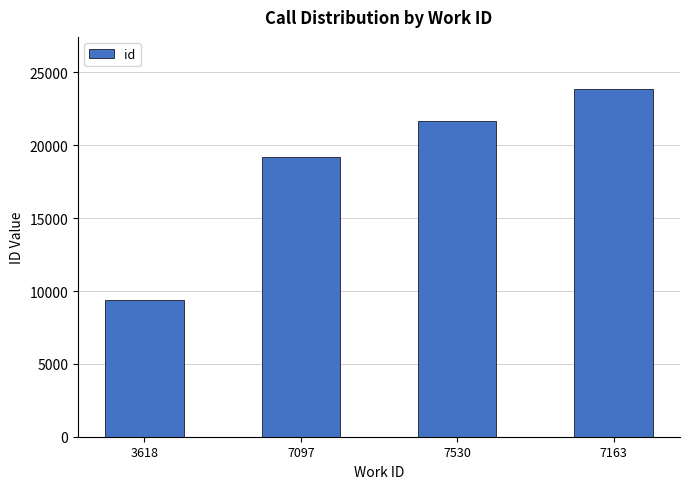

Rank the categories by value from highest to lowest.

7163, 7530, 7097, 3618